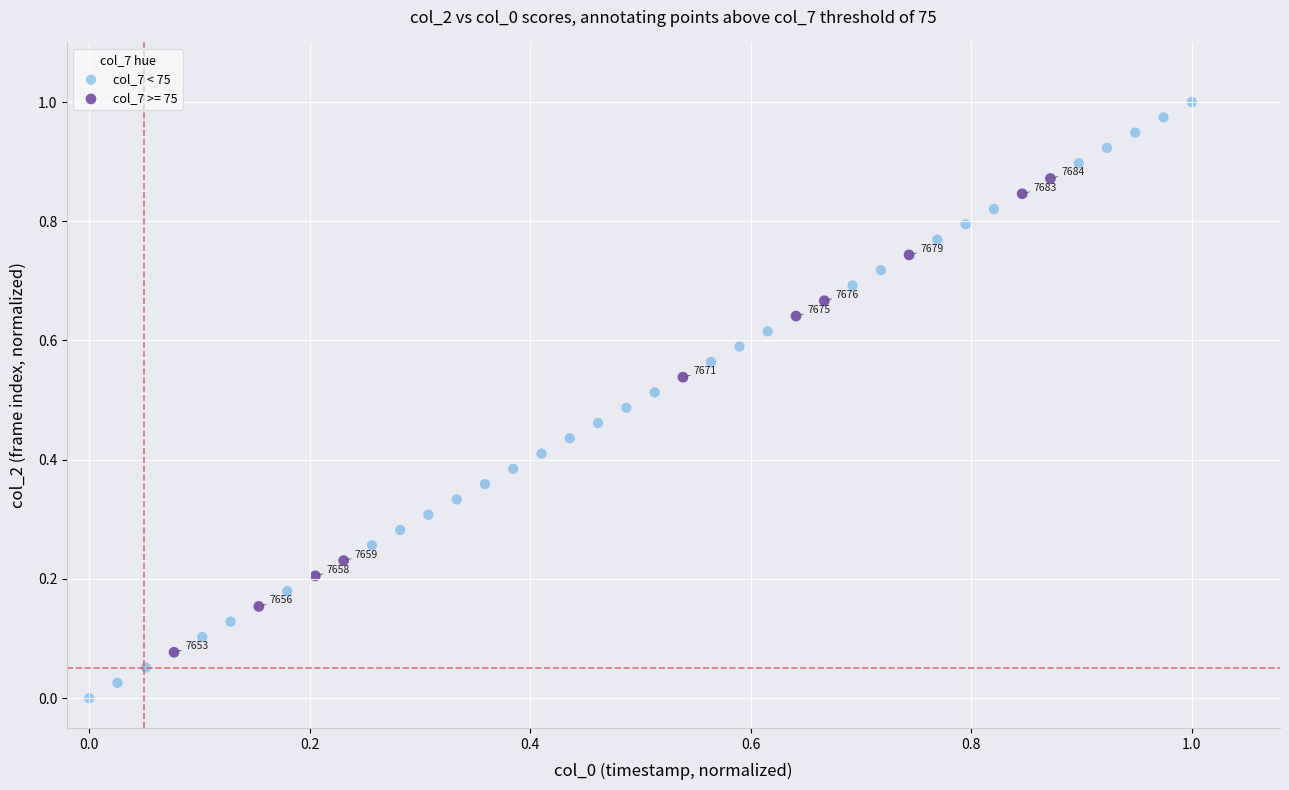

Which series contains the lowest Y value?

col_7 < 75